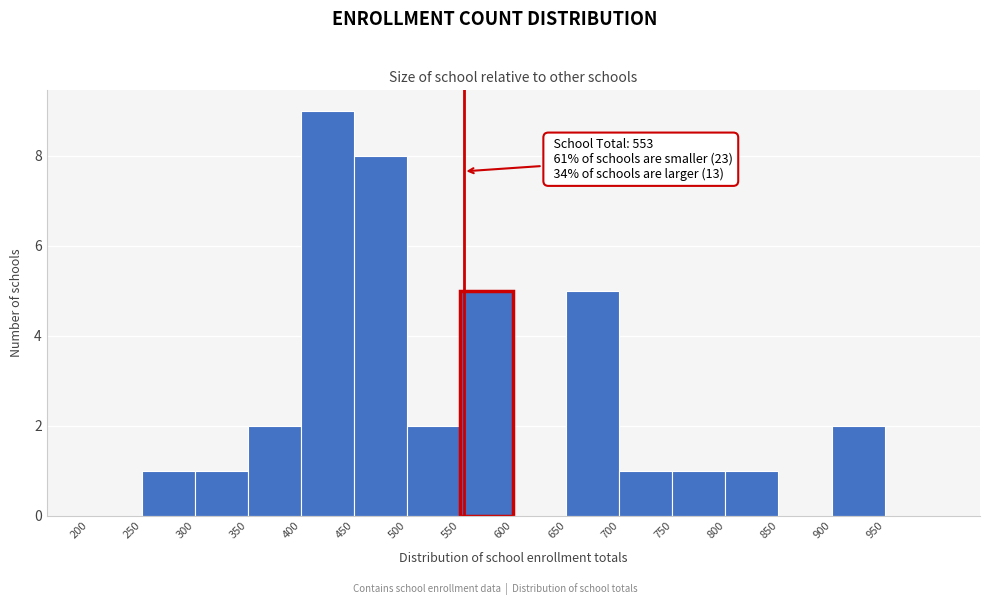

Which range on the x-axis has the tallest bar?

400 to 450